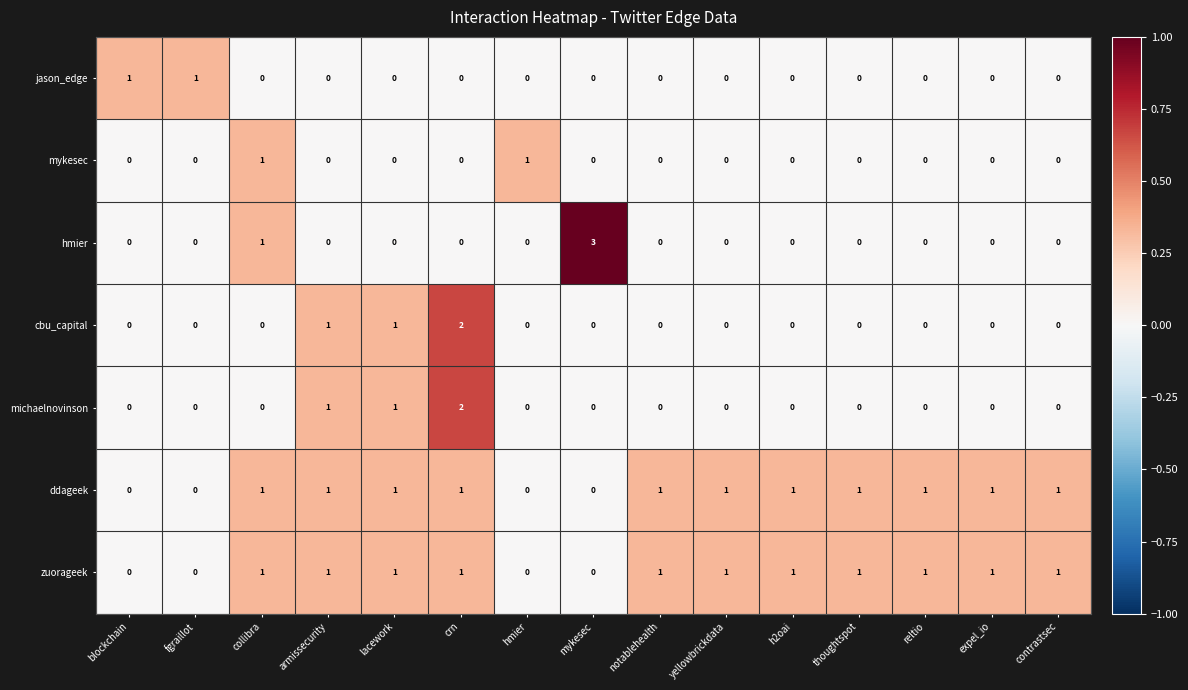

What is the total value across all series at mykesec?

3